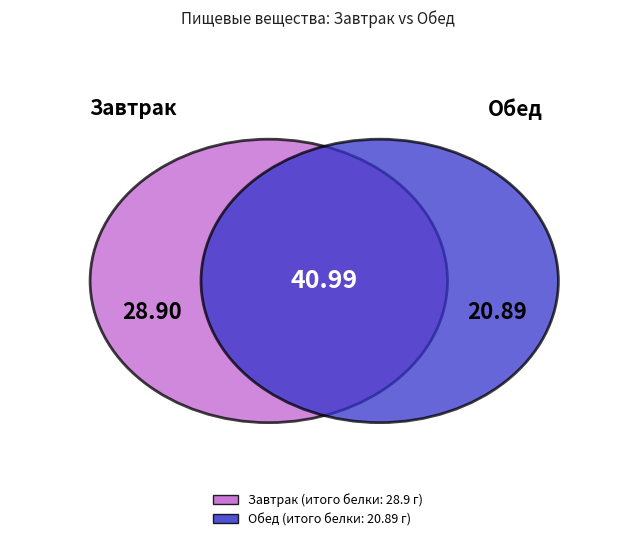

To the nearest percent, what is the average slice percentage?

25%